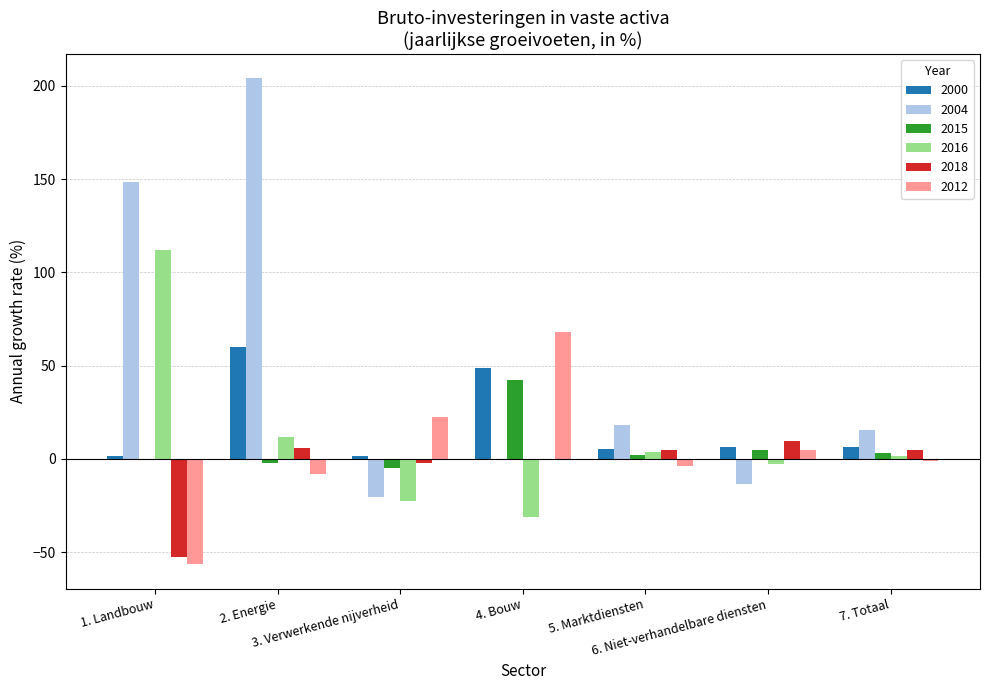

What is the maximum value for 2016?

111.9